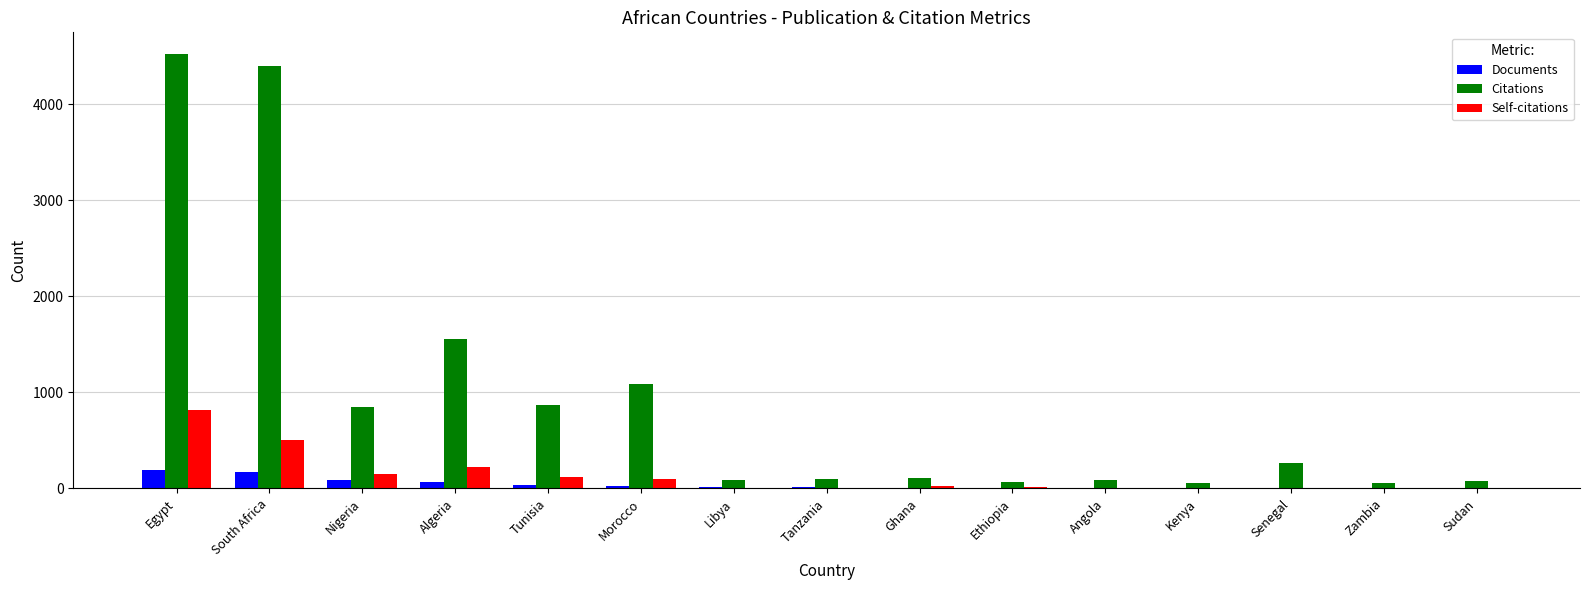

What is the sum of all Citations values?

14194